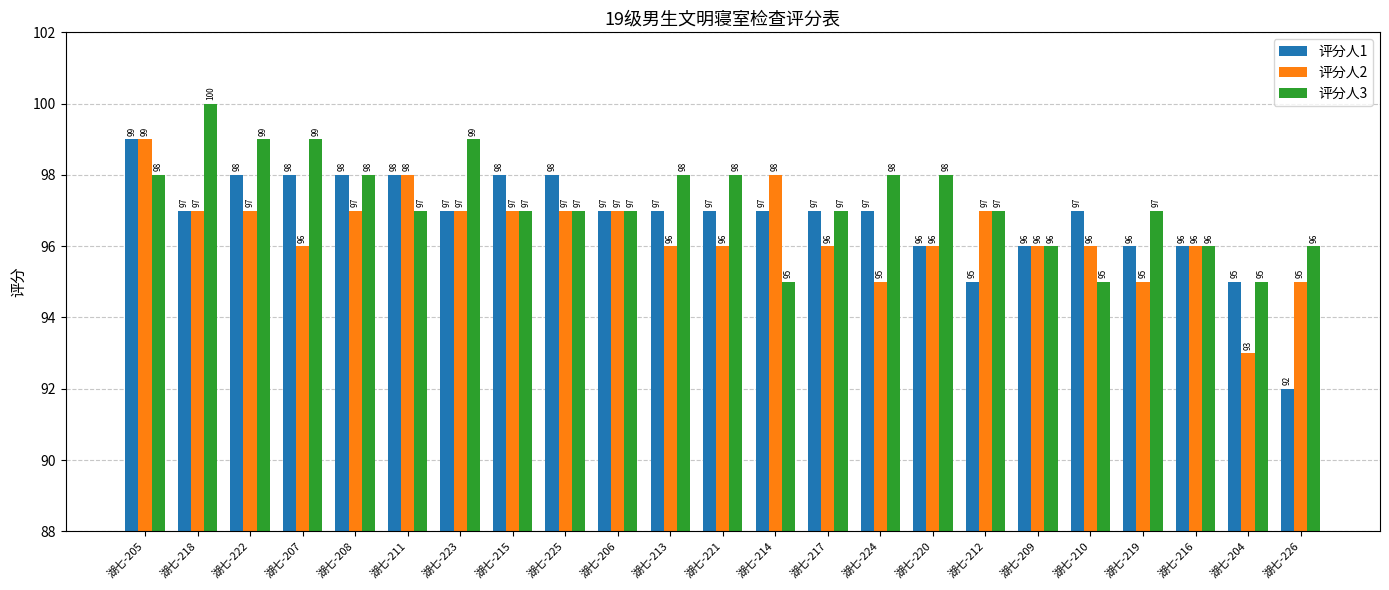

What is the sum of the 评分人1 values at 湖七-219 and 湖七-210?

193